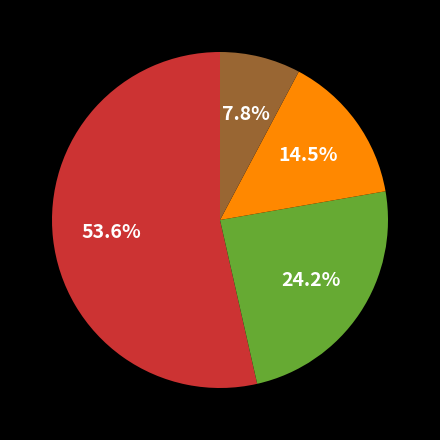

Count the number of slices in the pie.

4